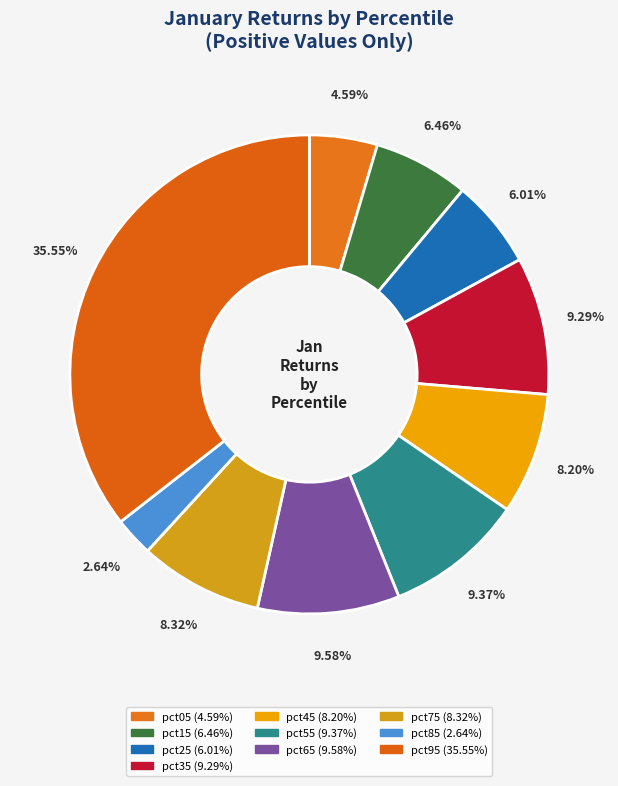

How many slices are in this pie chart?

10